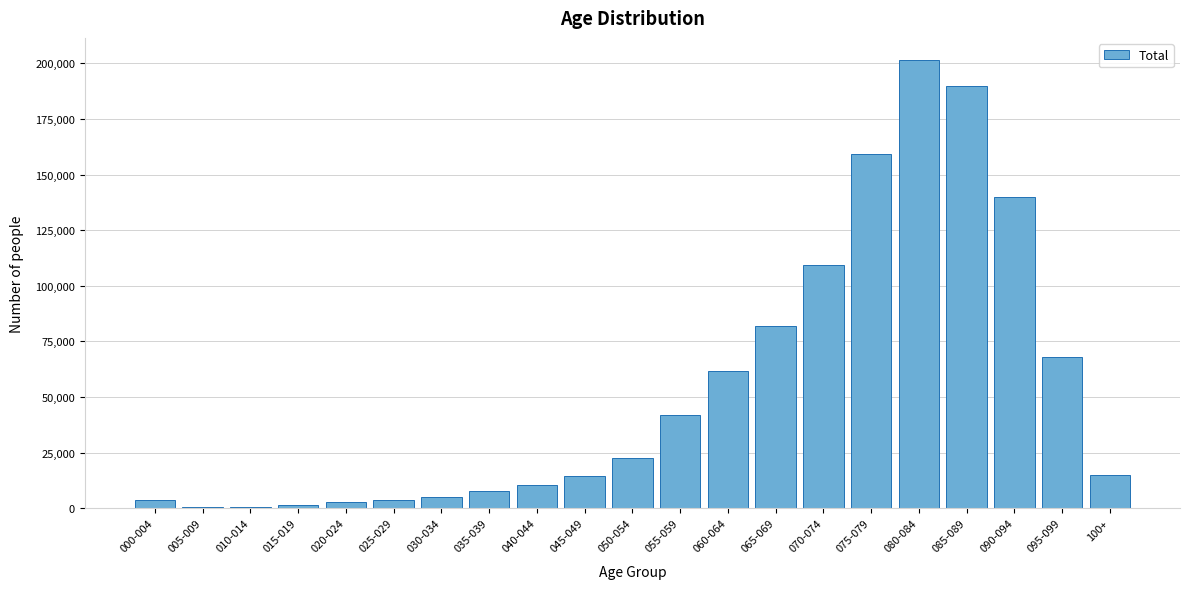

What is the maximum value shown in the chart?

201406